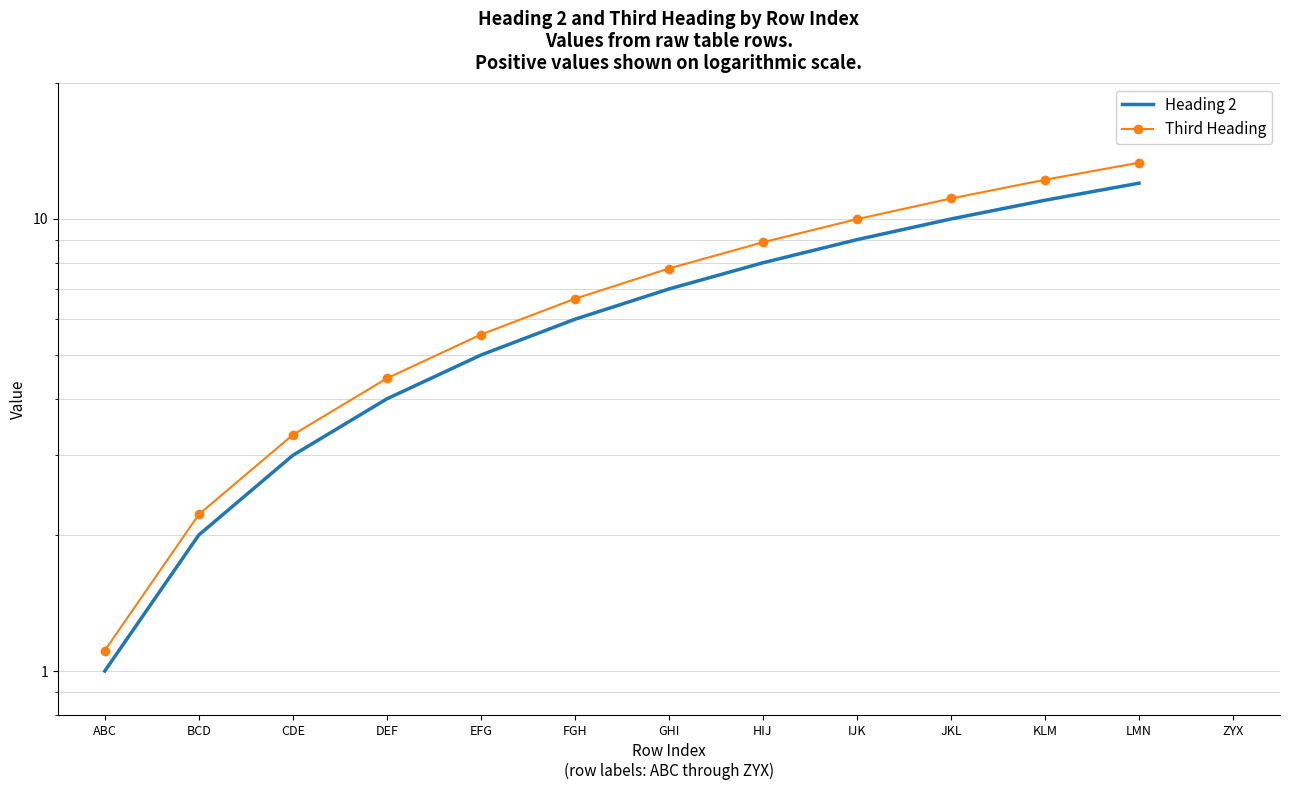

The value of Third Heading at EFG is 5.5. True or false?

True